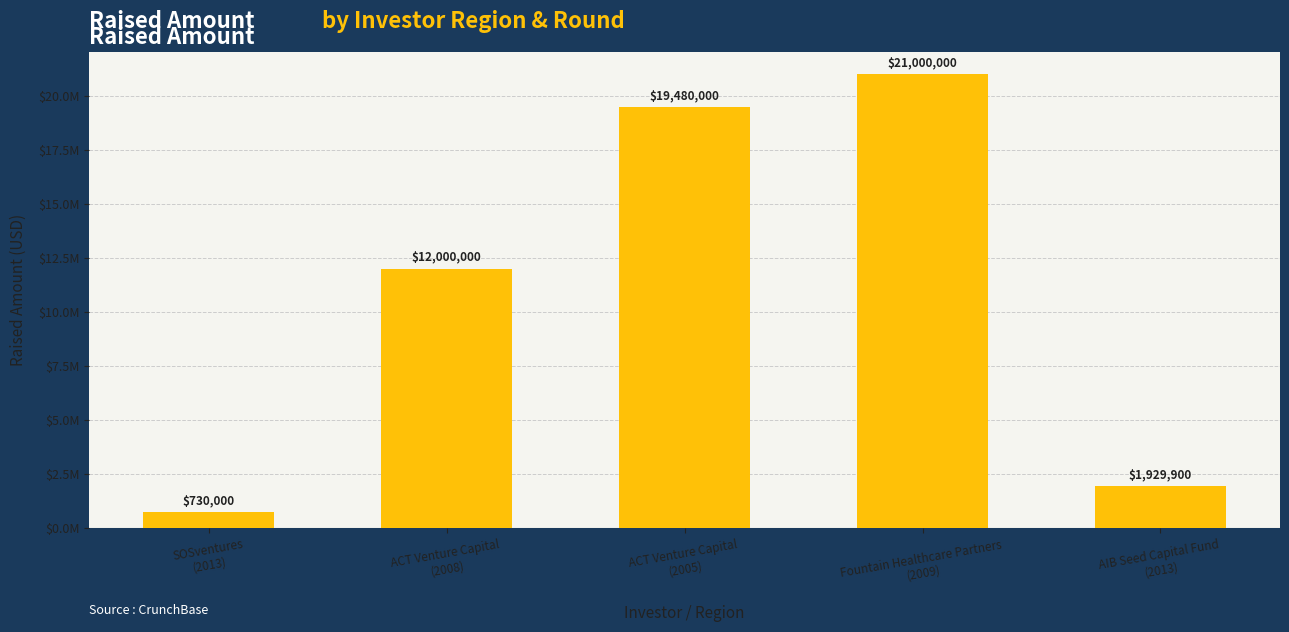

List the labels in order of value, smallest first.

SOSventures
(2013), AIB Seed Capital Fund
(2013), ACT Venture Capital
(2008), ACT Venture Capital
(2005), Fountain Healthcare Partners
(2009)